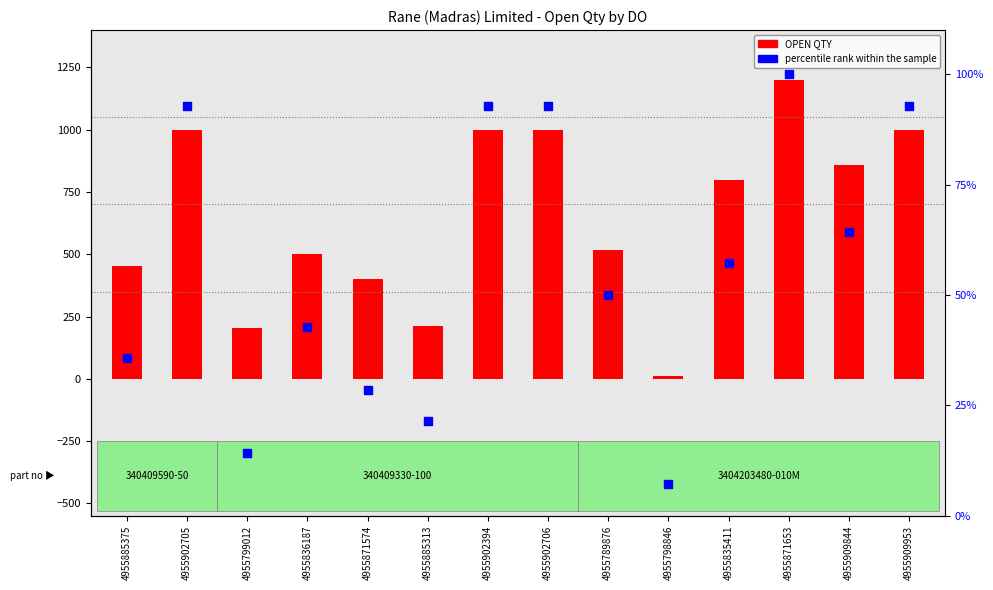

Is the value of OPEN QTY at 4955798846 greater than the value of percentile rank within the sample at 4955836187?

No